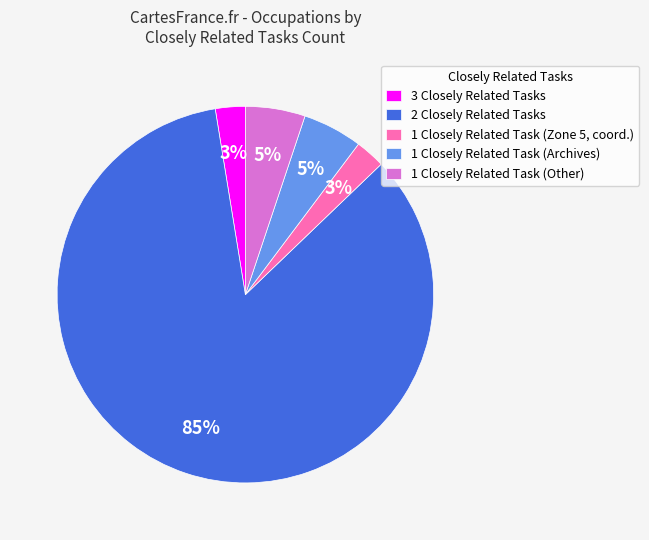

True or false: 3 Closely Related Tasks accounts for 3% of the total.

True